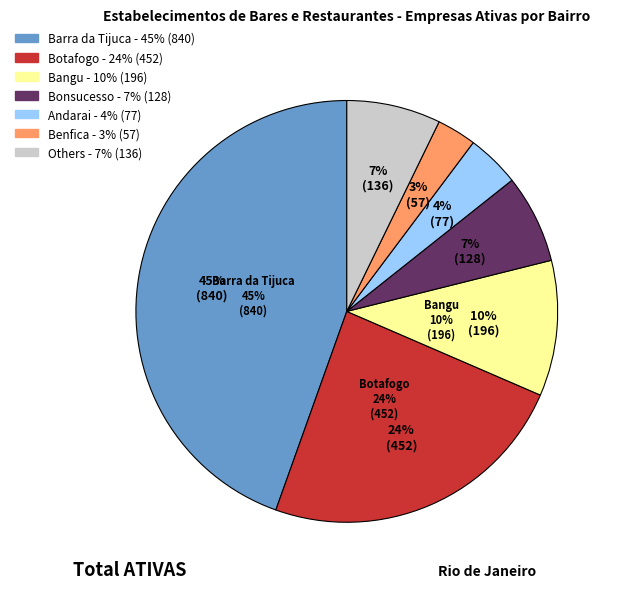

Is it true that Barra de Guaratiba is 0% of the pie?

True